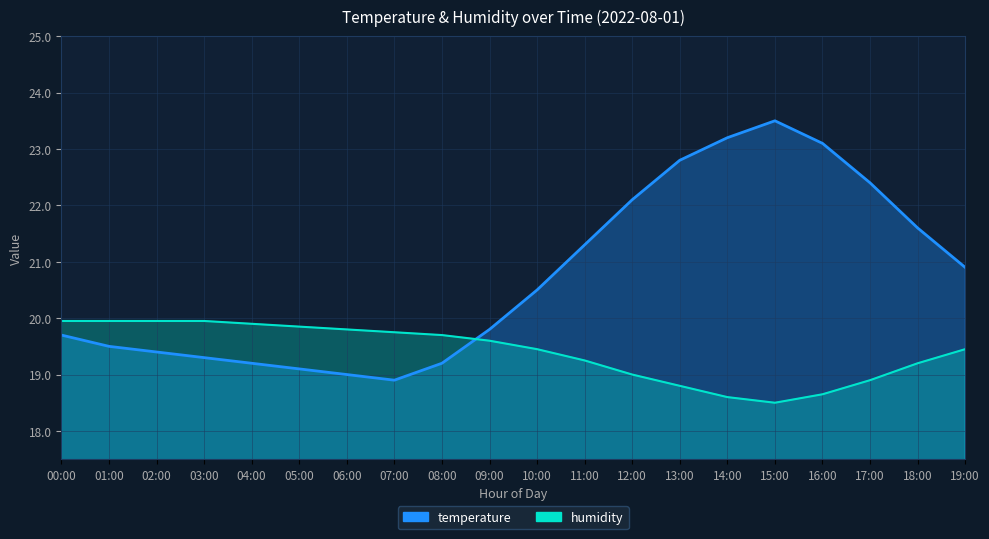

What is the difference between the second highest and minimum values in the humidity series?

1.5